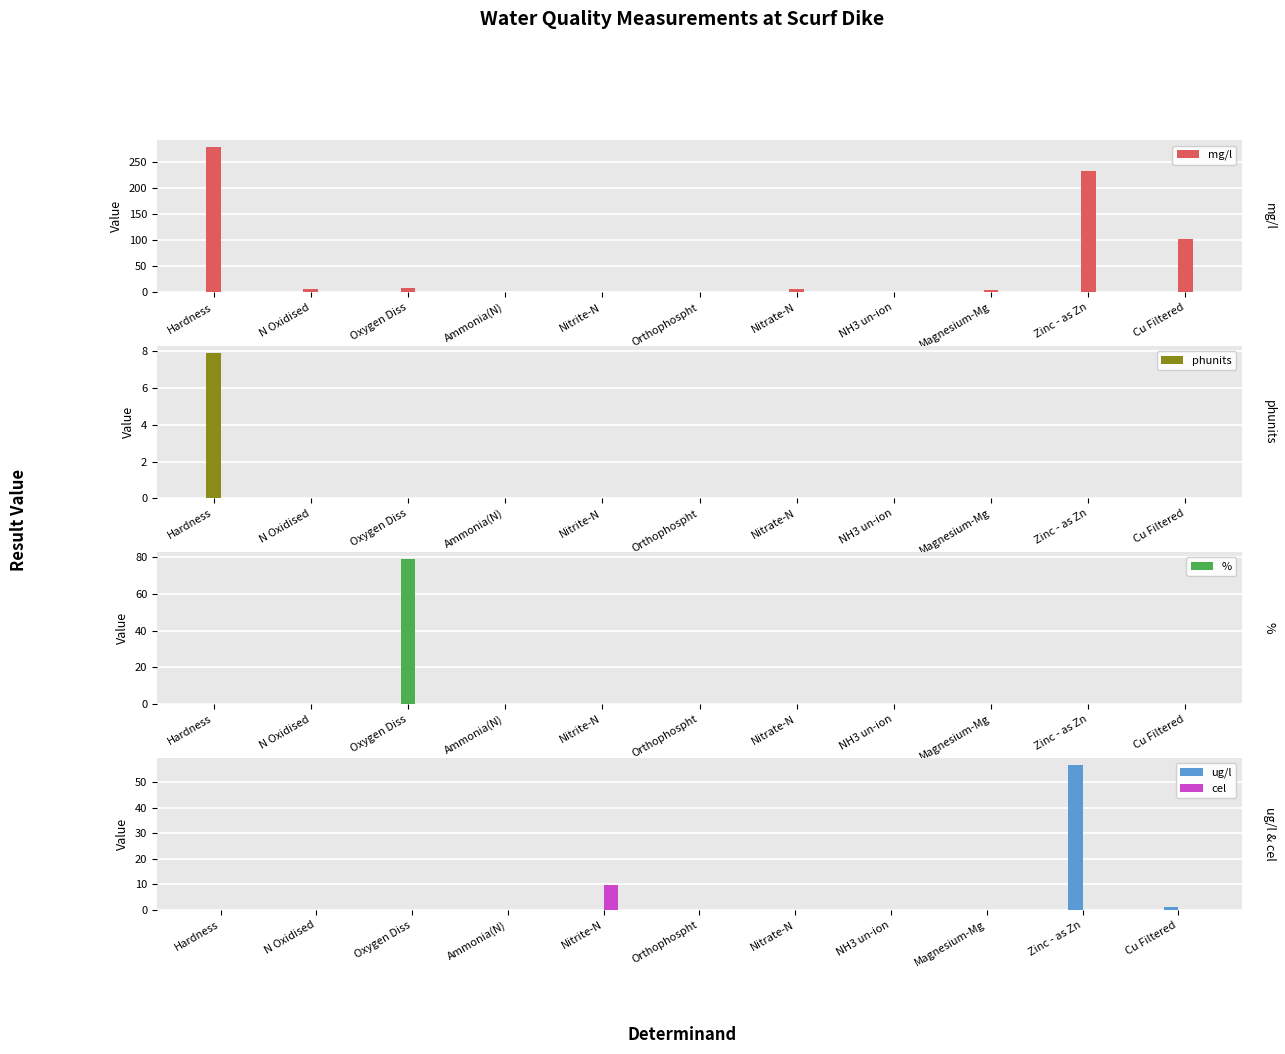

Is the value of ug/l at Orthophospht greater than the value of % at Nitrite-N?

No